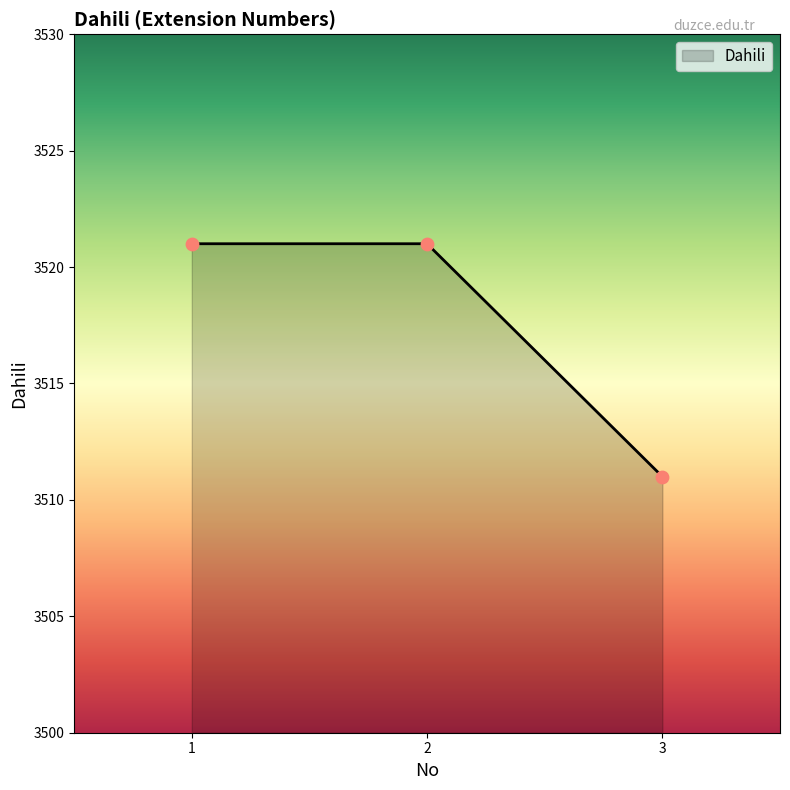

Which has a higher value, 3 or 1?

1